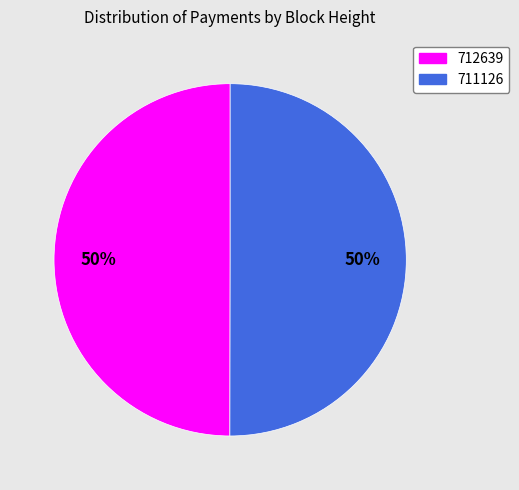

To the nearest percent, what is the average slice percentage?

50%